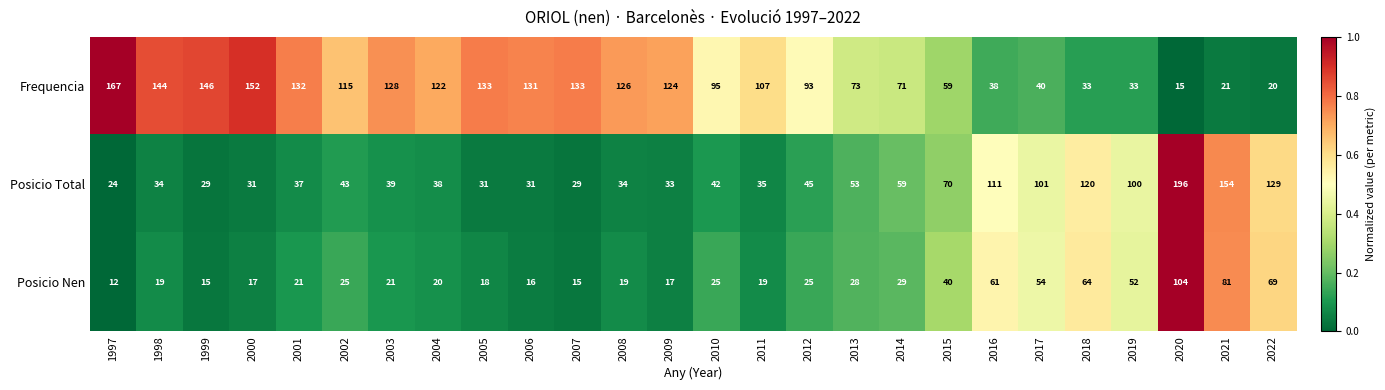

What is the difference between the highest and lowest values at 2021?

133